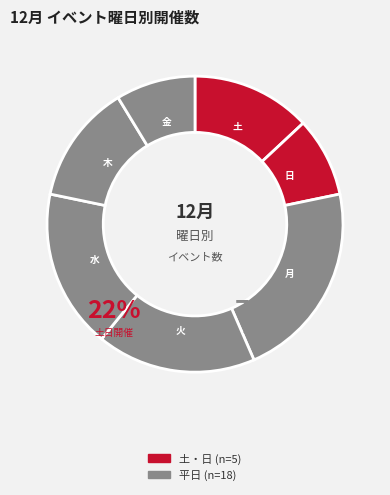

Rank the categories by value from highest to lowest.

月, 火, 水, 土, 木, 日, 金